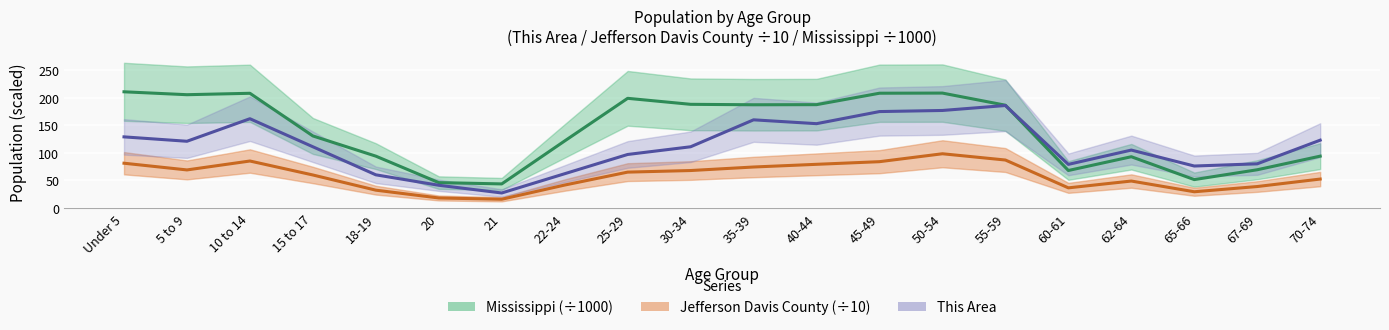

Which has a higher value, 45-49 or 55-59?

55-59